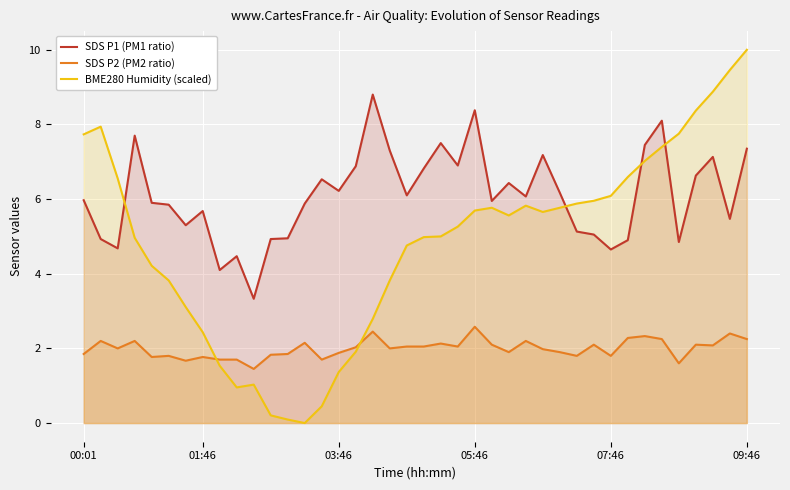

At which category does the chart reach its minimum across all series?

13